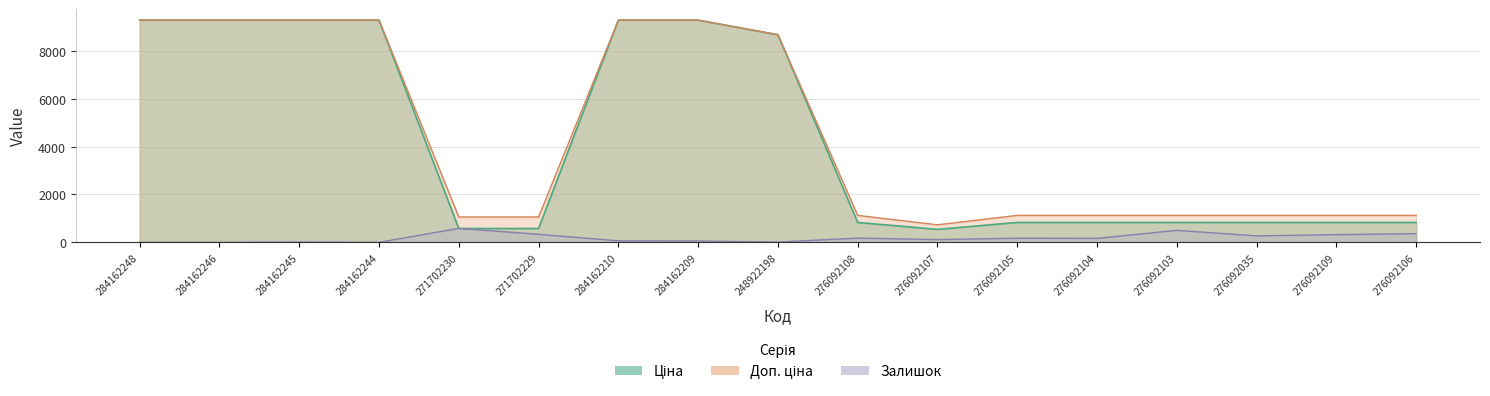

Reading left to right, what are all the values shown in this chart?

Ціна: 284162248=9290.5	284162246=9290.5	284162245=9290.5	284162244=9290.5	271702230=578.1	271702229=578.1	284162210=9290.5	284162209=9290.5	248922198=8679.5	276092108=831.5	276092107=540.5	276092105=831.5	276092104=831.5	276092103=831.5	276092035=831.5	276092109=831.5	276092106=831.5
Доп. ціна: 284162248=9290.5	284162246=9290.5	284162245=9290.5	284162244=9290.5	271702230=1060.0	271702229=1060.0	284162210=9290.5	284162209=9290.5	248922198=8679.5	276092108=1126.7	276092107=732.0	276092105=1126.7	276092104=1126.7	276092103=1126.7	276092035=1126.7	276092109=1126.7	276092106=1126.7
Залишок: 284162248=0.0	284162246=0.0	284162245=10.0	284162244=0.0	271702230=584.0	271702229=337.0	284162210=62.0	284162209=56.0	248922198=11.0	276092108=177.0	276092107=114.0	276092105=173.0	276092104=166.0	276092103=502.0	276092035=269.0	276092109=323.0	276092106=362.0